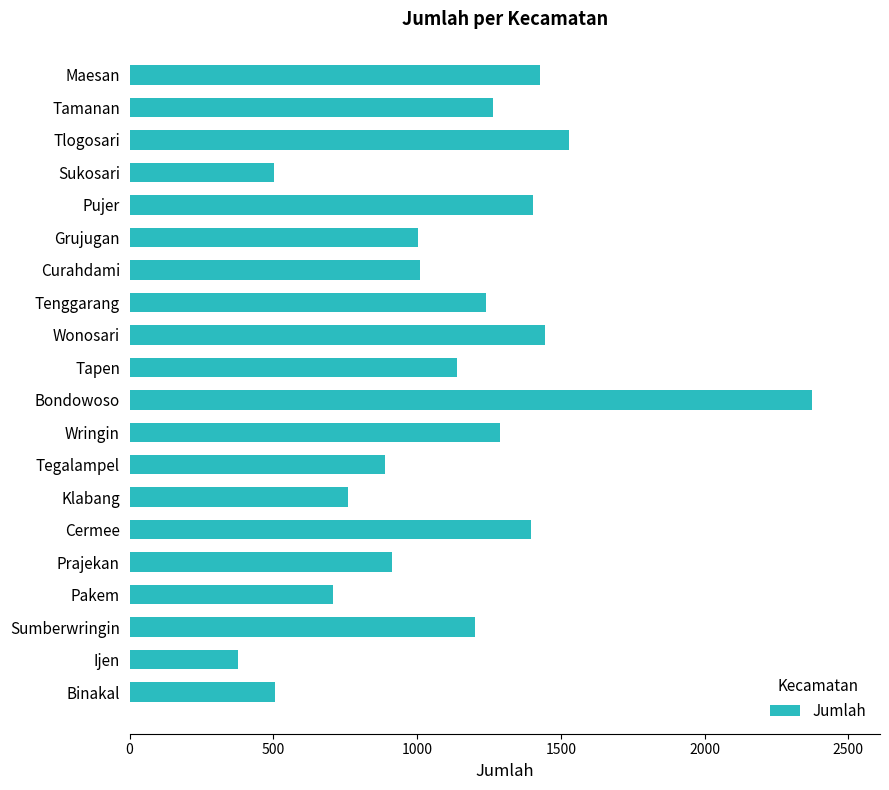

The chart shows a value of 1429 at Maesan. True or false?

True